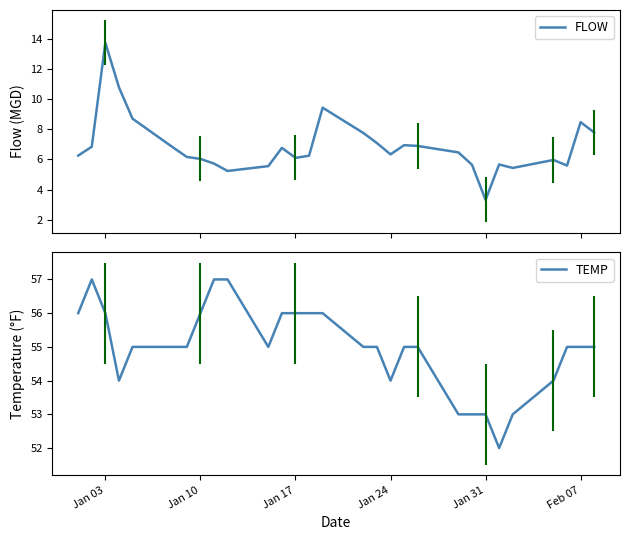

True or false: TEMP has a value of 92 at Jan 03.

False